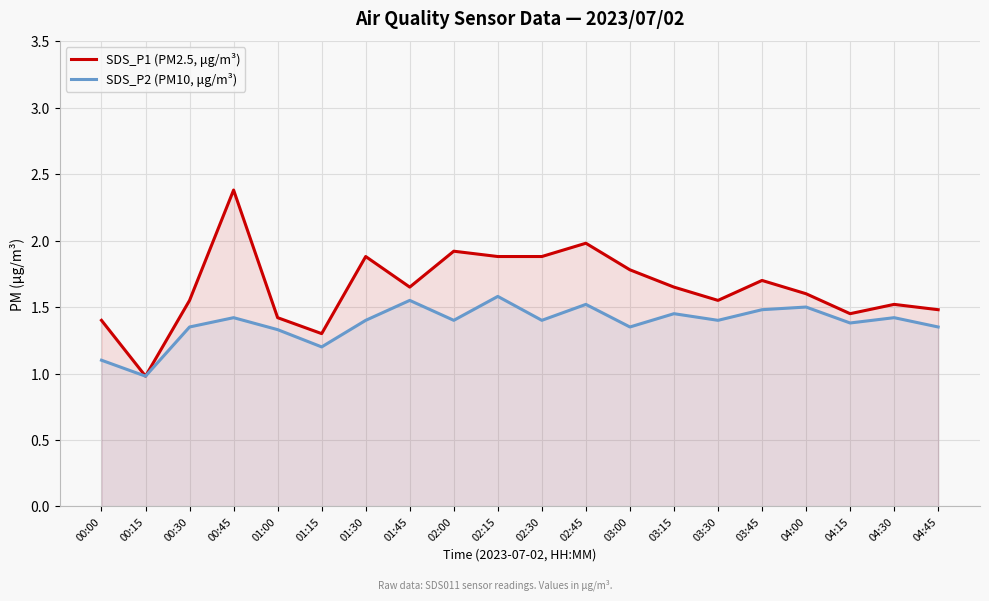

What is the maximum value shown in the chart?

2.4